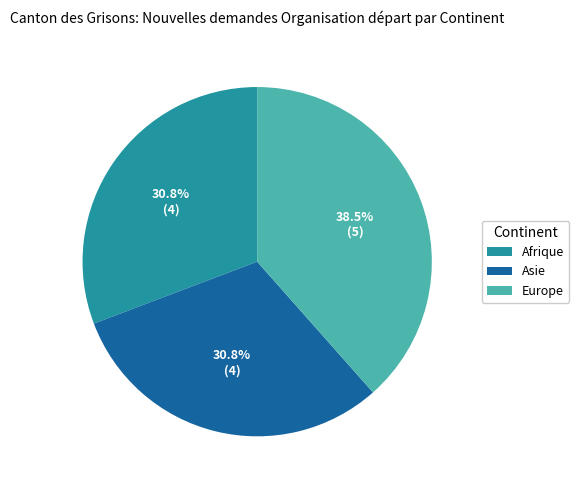

To the nearest percent, what is the average slice percentage?

33%